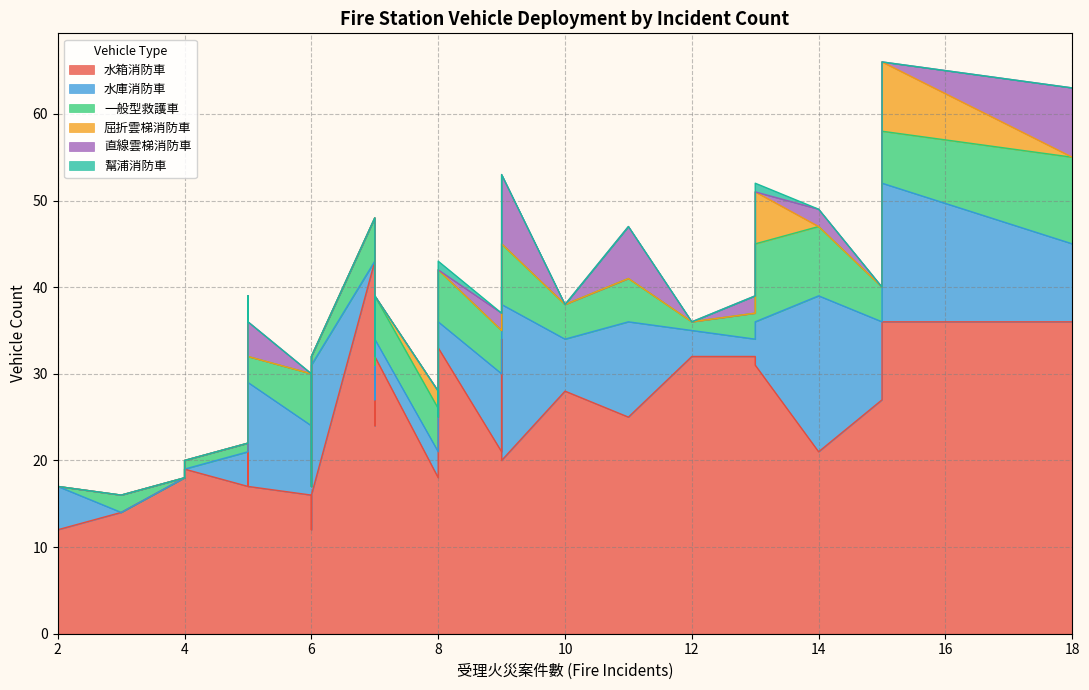

The value of 幫浦消防車 at 大湳分隊 is 1. True or false?

False